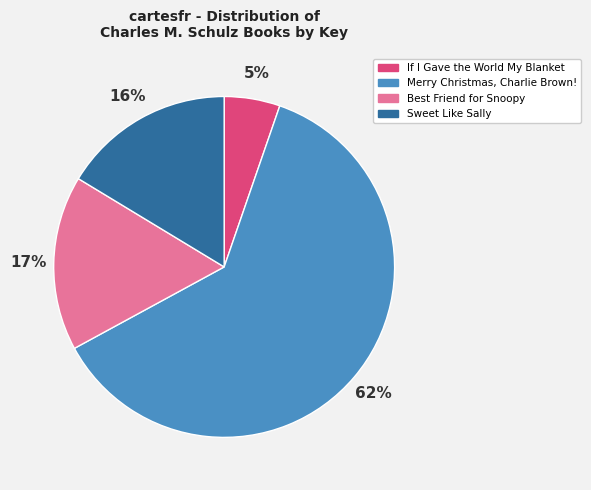

Does Sweet Like Sally account for over 50% of the chart?

No